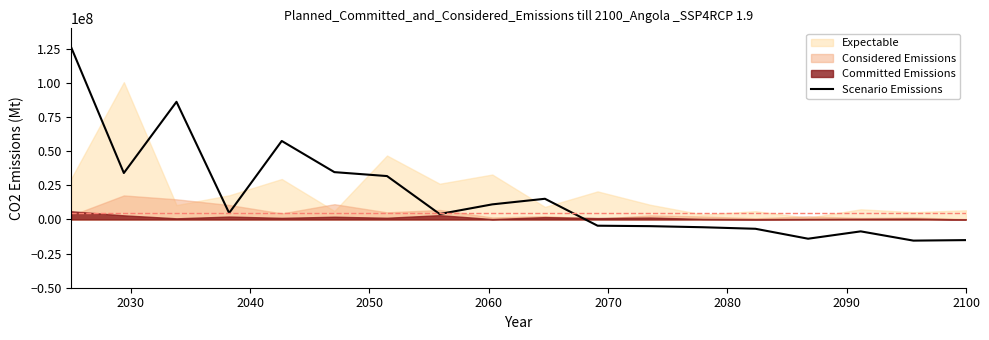

What is the highest value of the Scenario Emissions series?

126000000.0